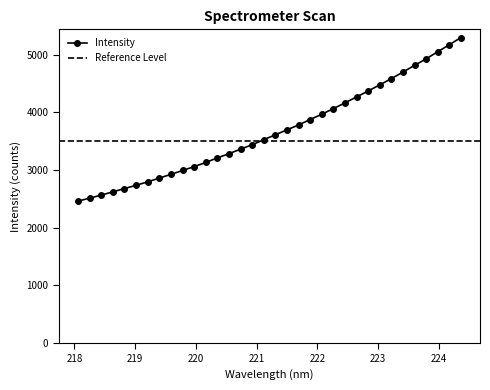

At which category does the chart reach its minimum across all series?

218.0596